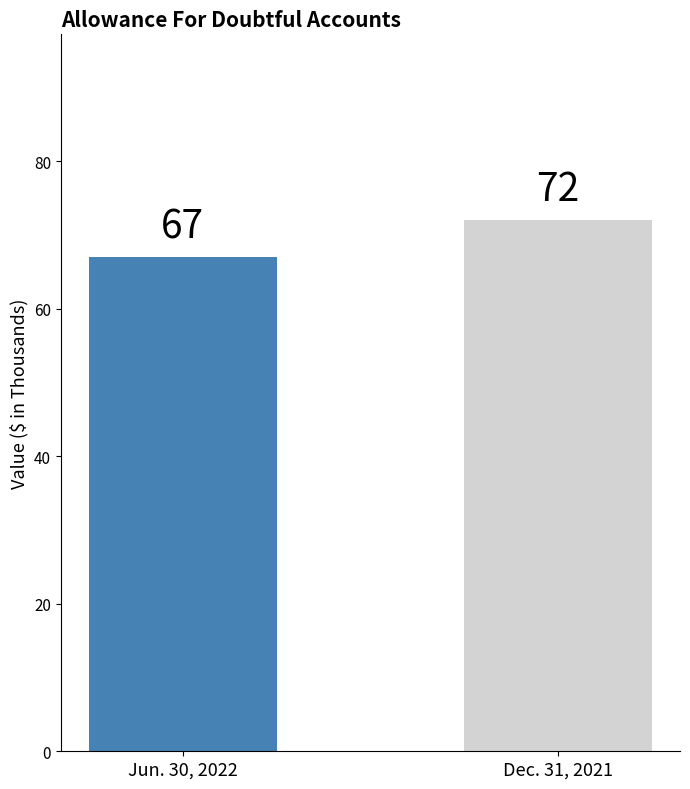

What is the label of the 1st bar from the left?

Jun. 30, 2022